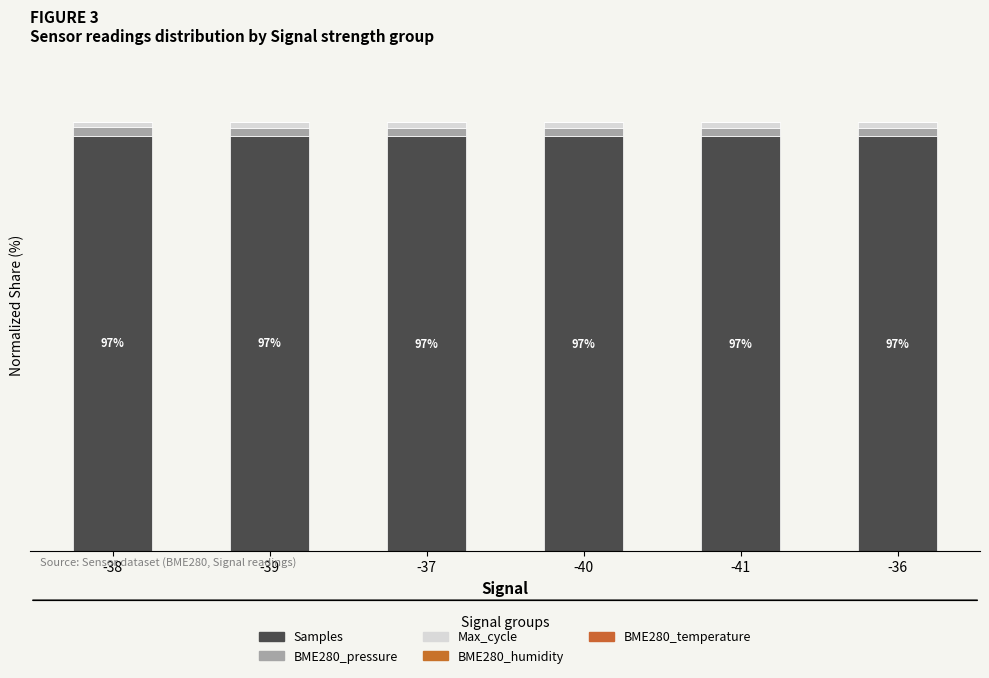

What position from the right is -39?

5